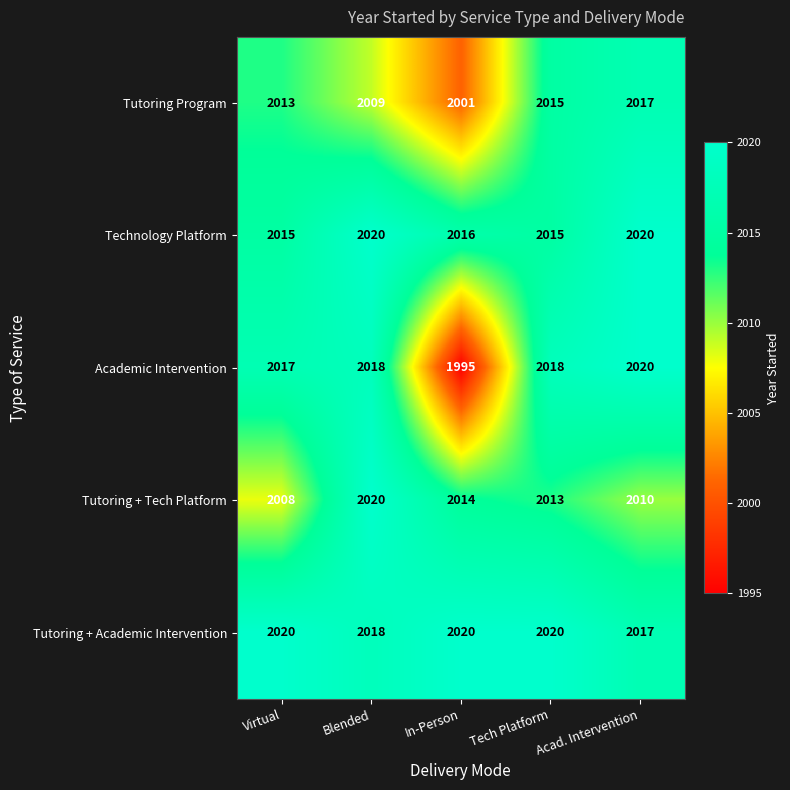

What value does the Tutoring + Tech Platform series have at In-Person?

2014